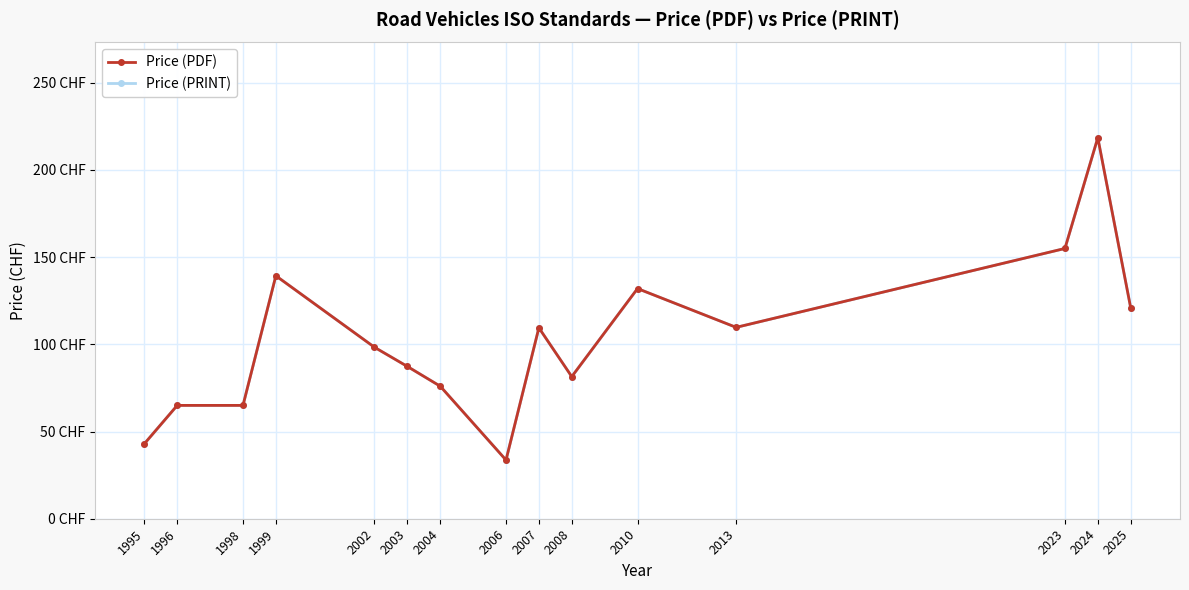

What are all the series names shown in the legend?

Price (PDF), Price (PRINT)